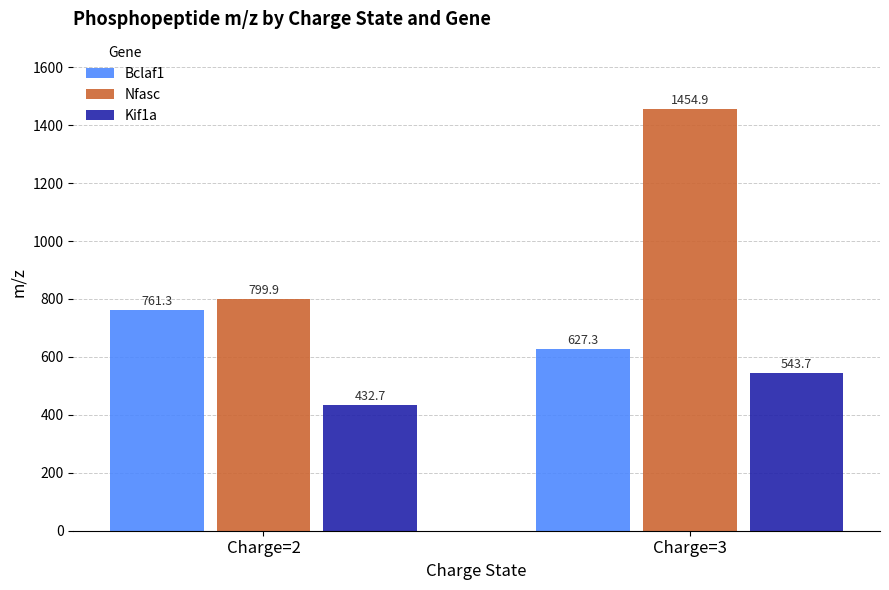

What is the total value across all series at Charge=3?

2625.9